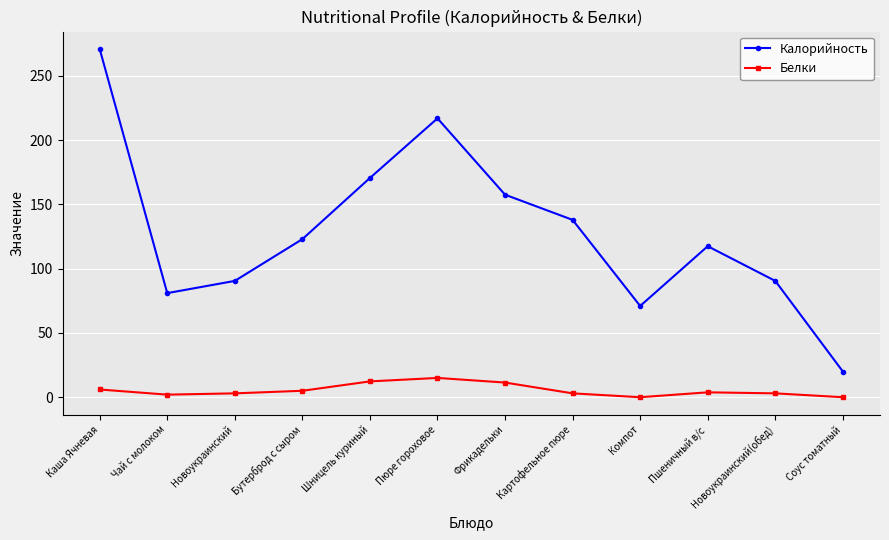

What is the sum of the Калорийность values at Картофельное пюре and Шницель куриный?

308.6